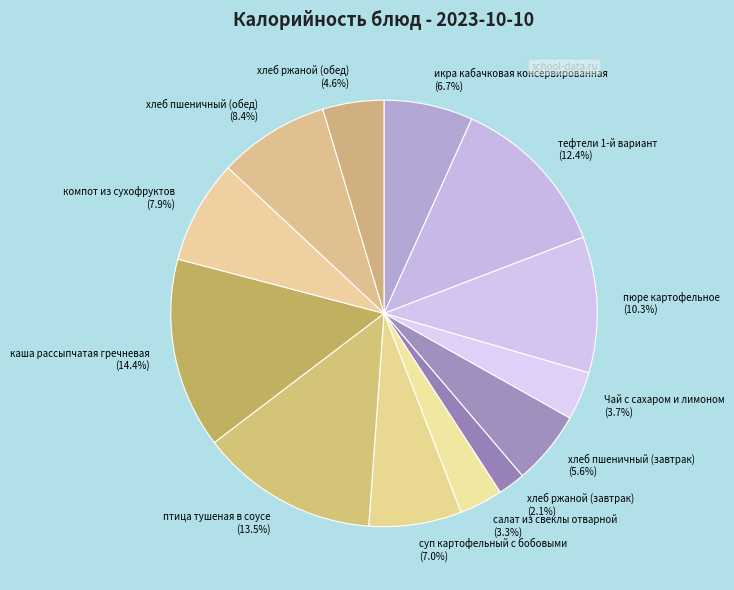

Approximately how many times larger is the value at компот из сухофруктов compared to хлеб пшеничный (завтрак)?

1.4